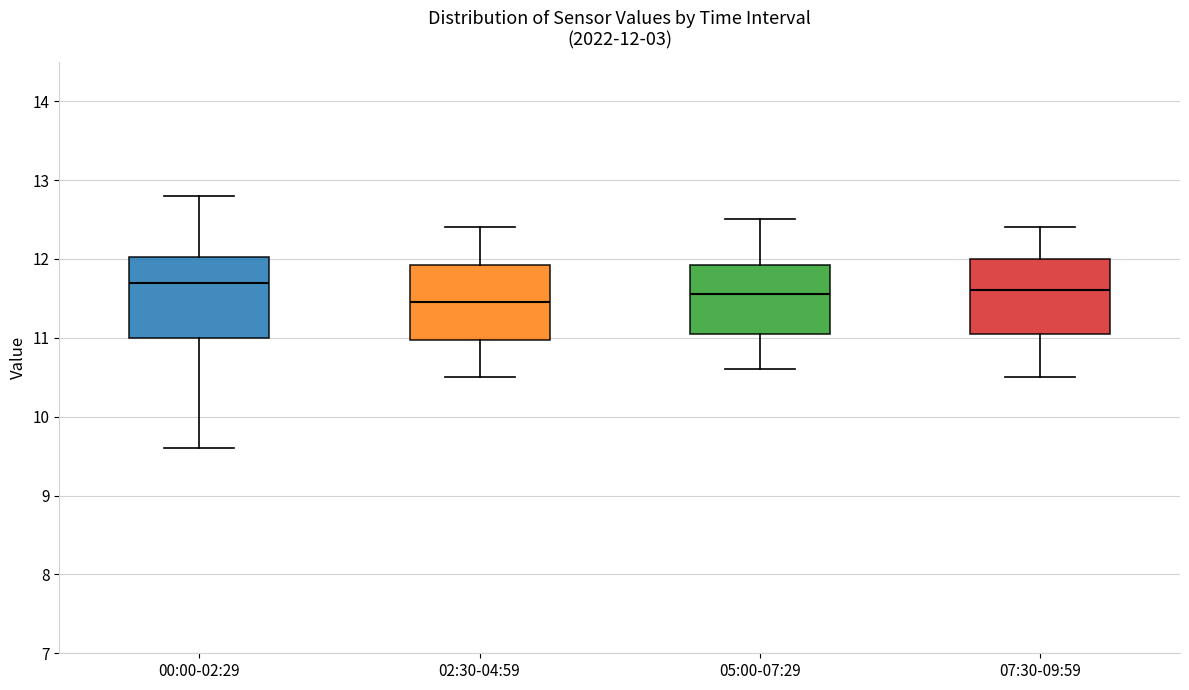

Which box's median line is the lowest?

02:30-04:59